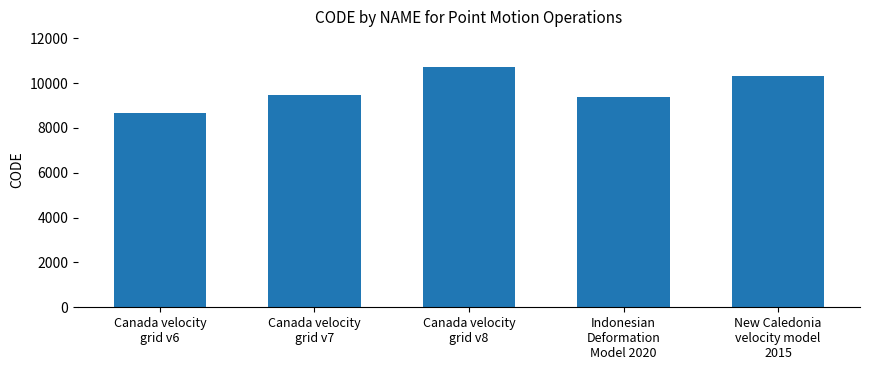

What is the maximum value shown in the chart?

10707